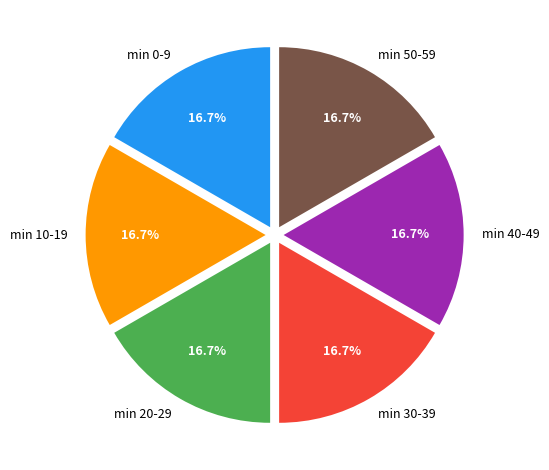

What is the ratio of the value at min 10-19 to the value at min 30-39?

1.0